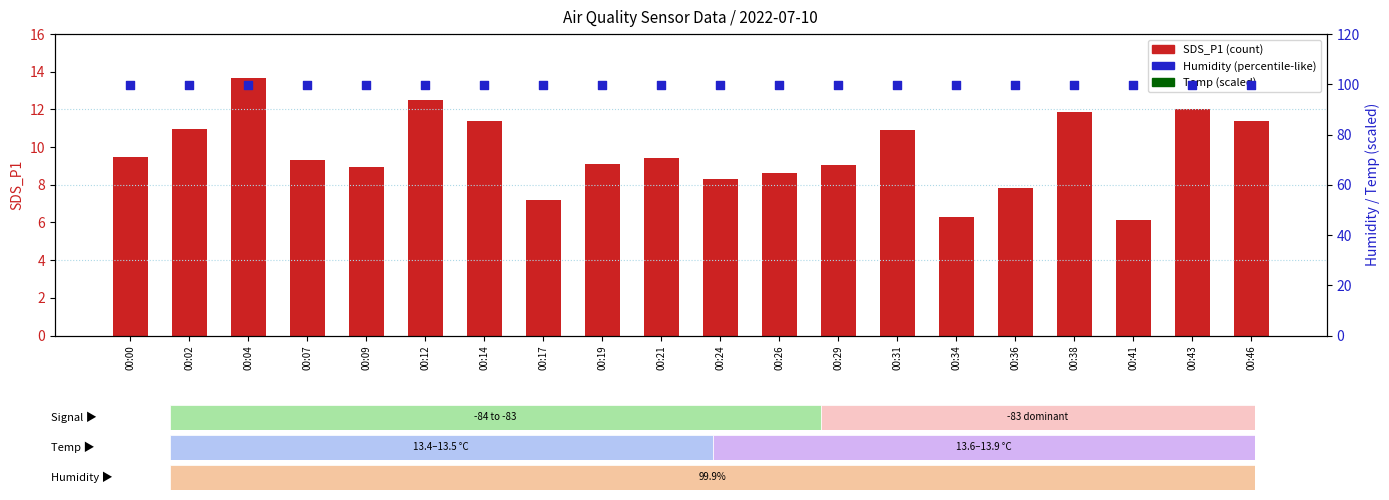

Is the value of Humidity (%) at 00:14 greater than the value of Temp (scaled) at 00:41?

No